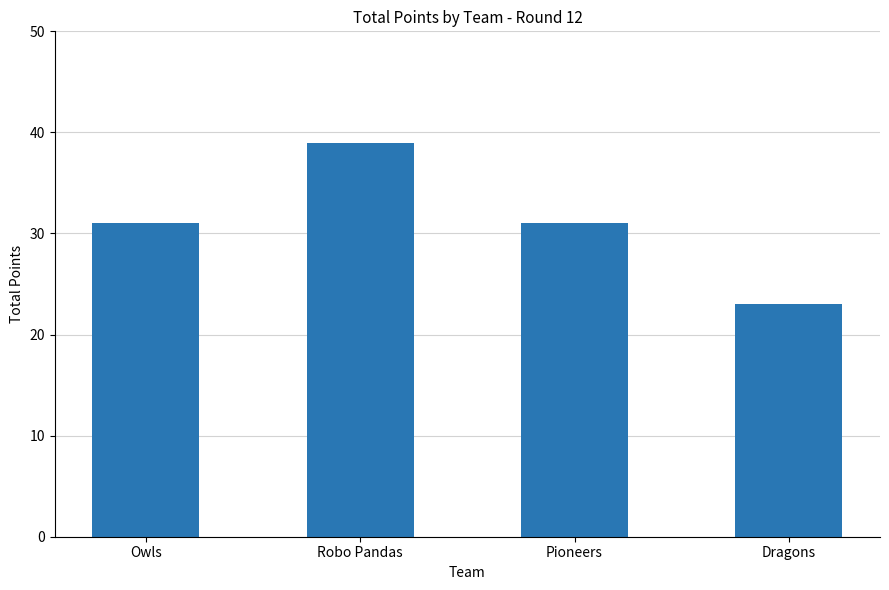

Approximately how many times larger is the value at Robo Pandas compared to Dragons?

1.7